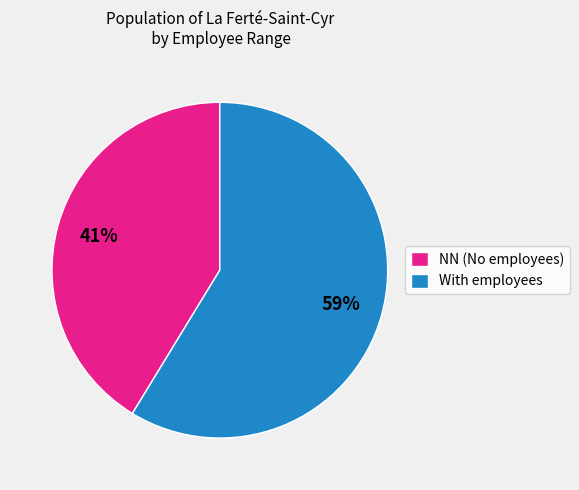

True or false: NN (No employees) accounts for 41% of the total.

True